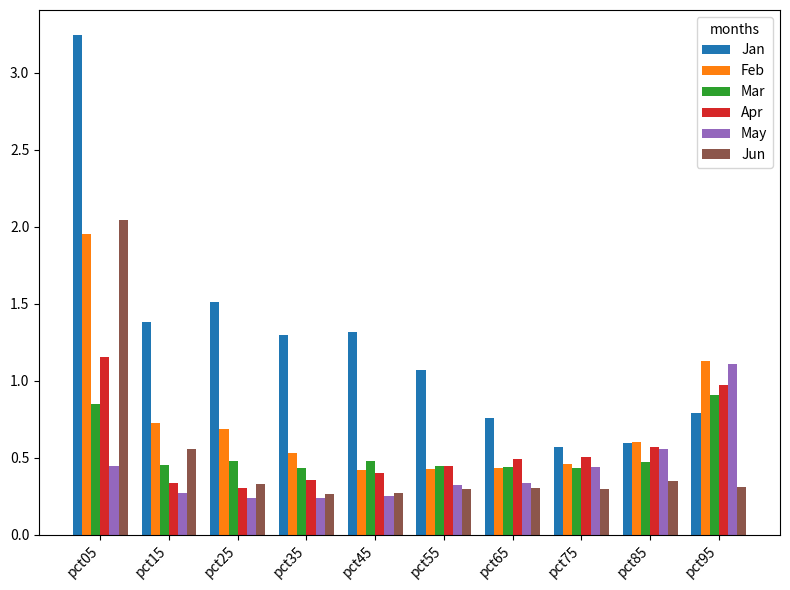

What is the total value across all series at pct15?

3.7